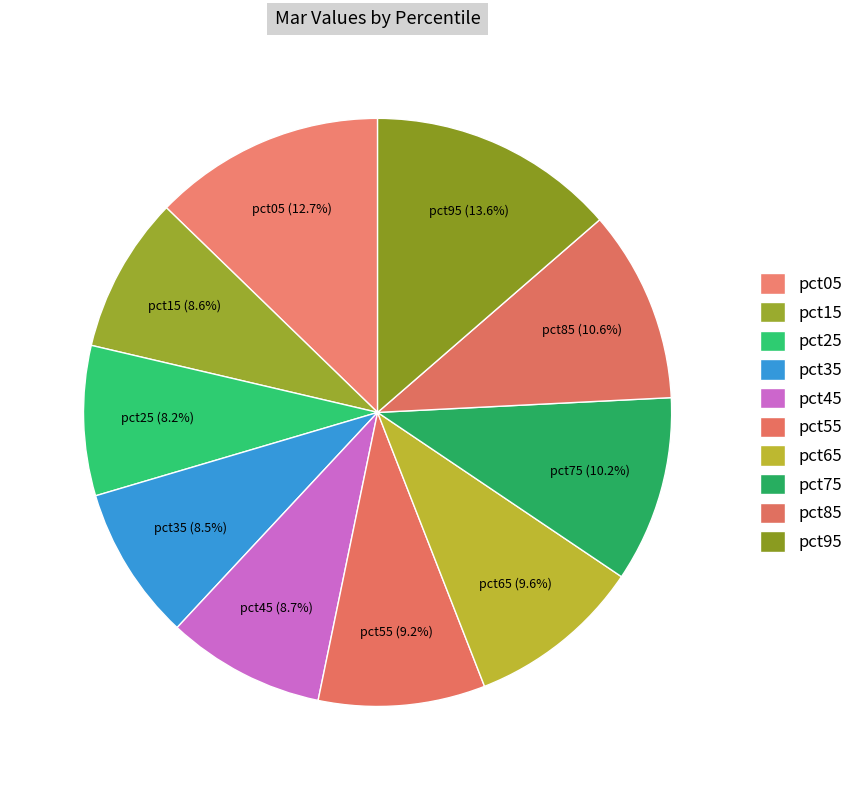

To the nearest percent, what portion does pct65 represent?

10%